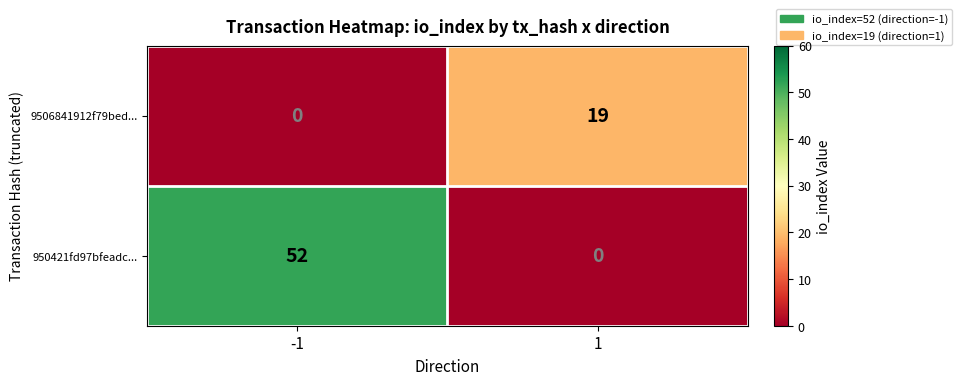

Reading left to right, transcribe all the data shown in this chart.

9506841912f79bed...: 0	19
950421fd97bfeadc...: 52	0